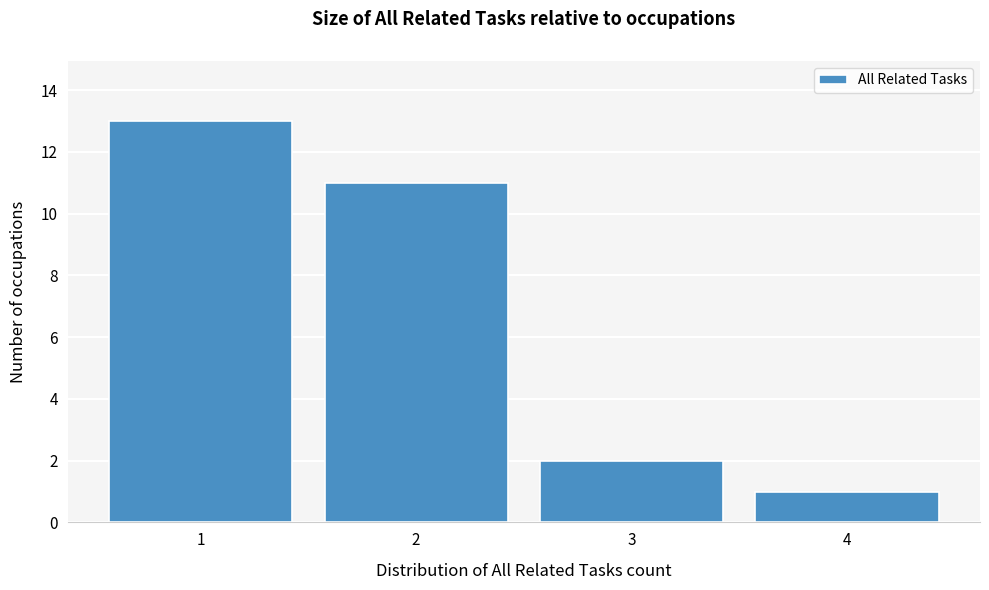

Reading left to right, list all the values displayed in this chart.

1=13	2=11	3=2	4=1